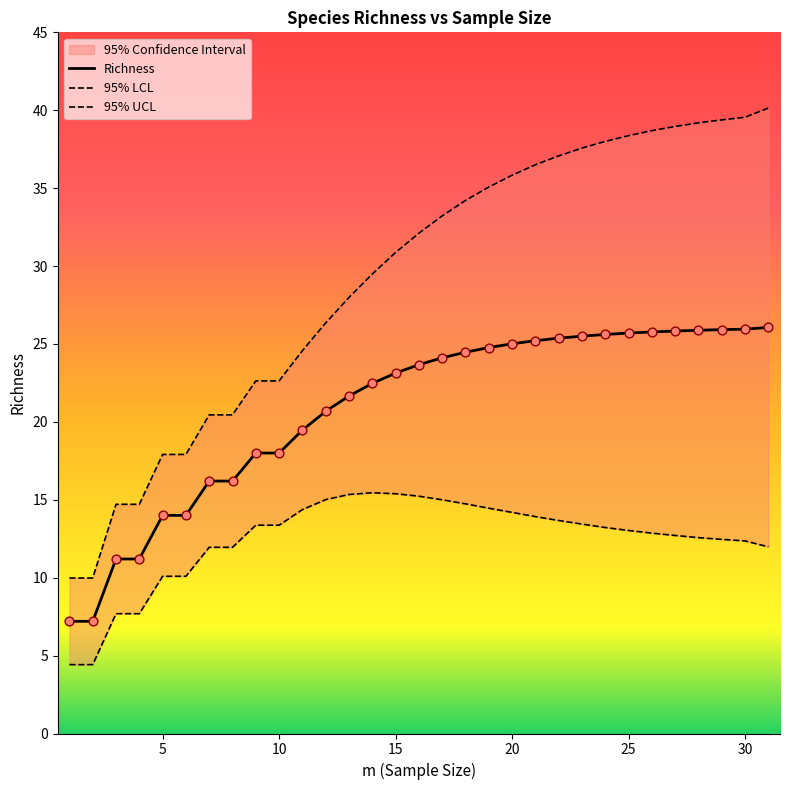

Which series has the largest total across all categories?

95% UCL